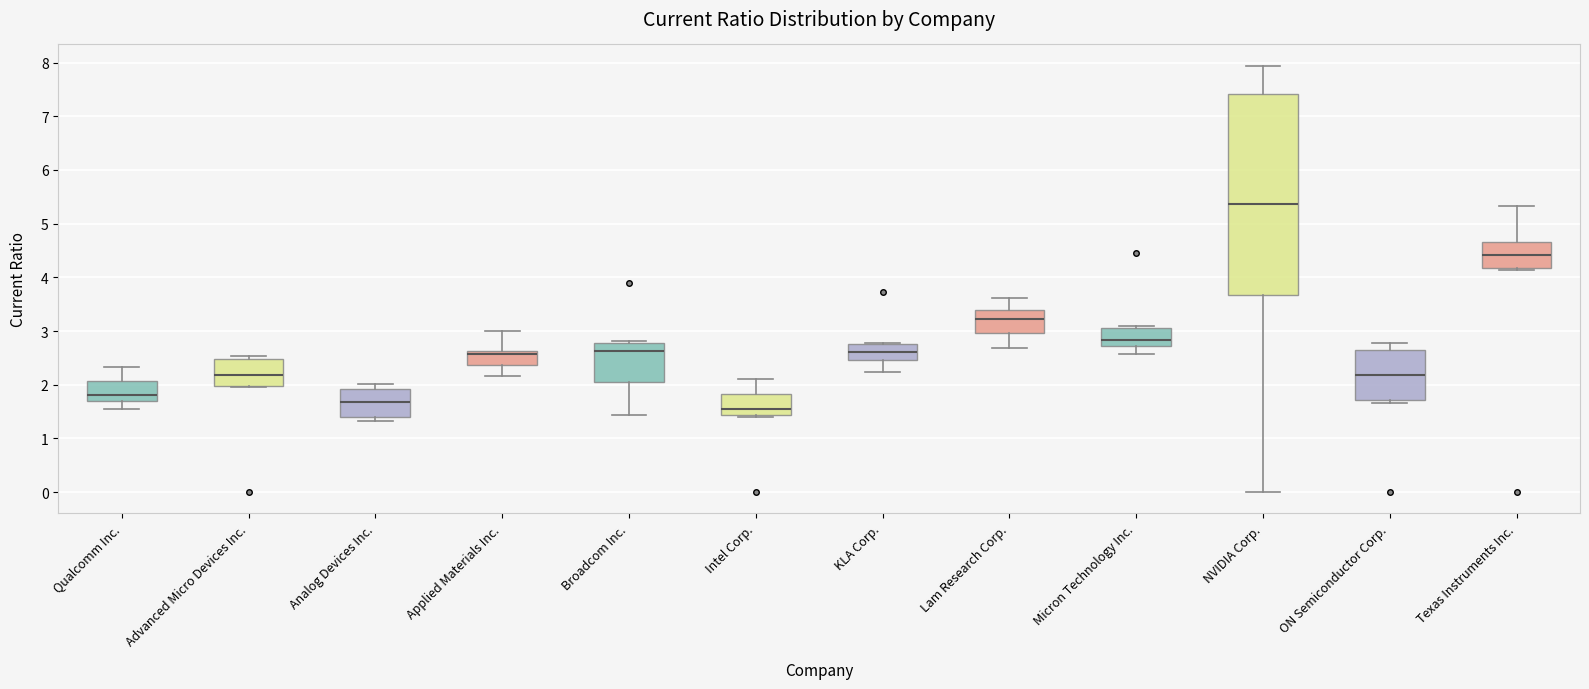

Reading left to right, read every box against the y-axis: the position of its median line, the range the box covers, and the ends of its whiskers. The values are not printed on the chart, so give them approximately, as read against the axis.

Qualcomm Inc.: median 1.8, box 1.7 to 2.1, whiskers 1.6 to 2.3
Advanced Micro Devices Inc.: median 2.2, box 2.0 to 2.5, whiskers 2.0 to 2.5 (just above the box's upper edge)
Analog Devices Inc.: median 1.7, box 1.4 to 1.9, whiskers 1.3 to 2.0
Applied Materials Inc.: median 2.6 (just below the box's upper edge), box 2.4 to 2.6, whiskers 2.2 to 3.0
Broadcom Inc.: median 2.6, box 2.1 to 2.8, whiskers 1.4 to 2.8 (just above the box's upper edge)
Intel Corp.: median 1.6, box 1.4 to 1.8, whiskers 1.4 (just below the box's lower edge) to 2.1
KLA Corp.: median 2.6, box 2.5 to 2.8, whiskers 2.2 to 2.8
Lam Research Corp.: median 3.2, box 3.0 to 3.4, whiskers 2.7 to 3.6
Micron Technology Inc.: median 2.8, box 2.7 to 3.0, whiskers 2.6 to 3.1
NVIDIA Corp.: median 5.4, box 3.7 to 7.4, whiskers 0.0 to 7.9
ON Semiconductor Corp.: median 2.2, box 1.7 to 2.6, whiskers 1.7 (just below the box's lower edge) to 2.8
Texas Instruments Inc.: median 4.4, box 4.2 to 4.7, whiskers 4.1 to 5.3